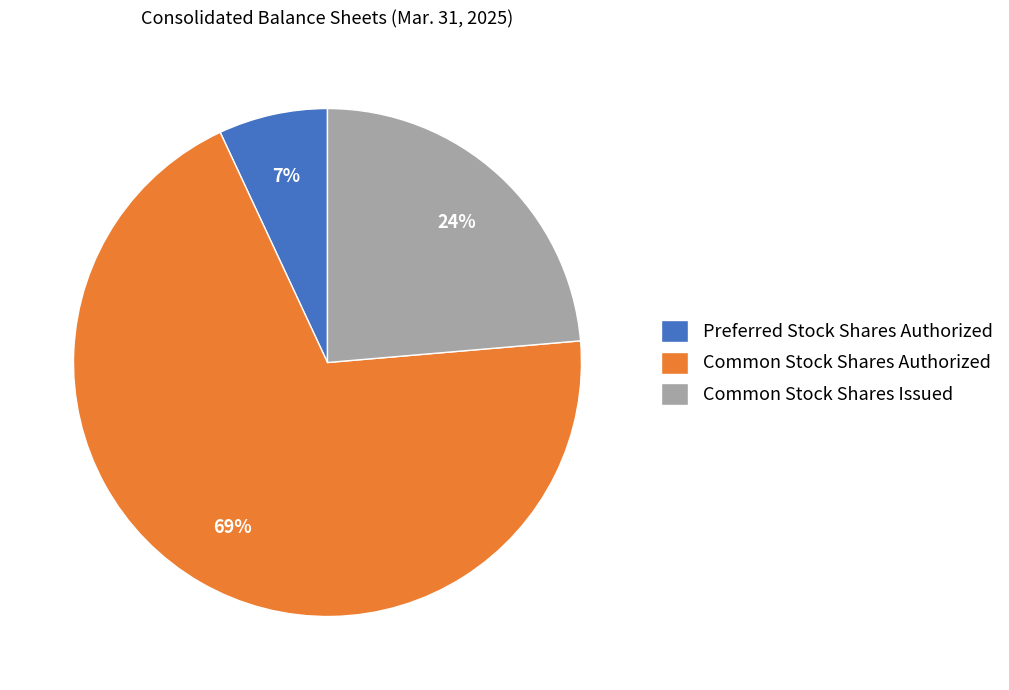

To the nearest percent, what portion does Common Stock Shares Issued represent?

24%